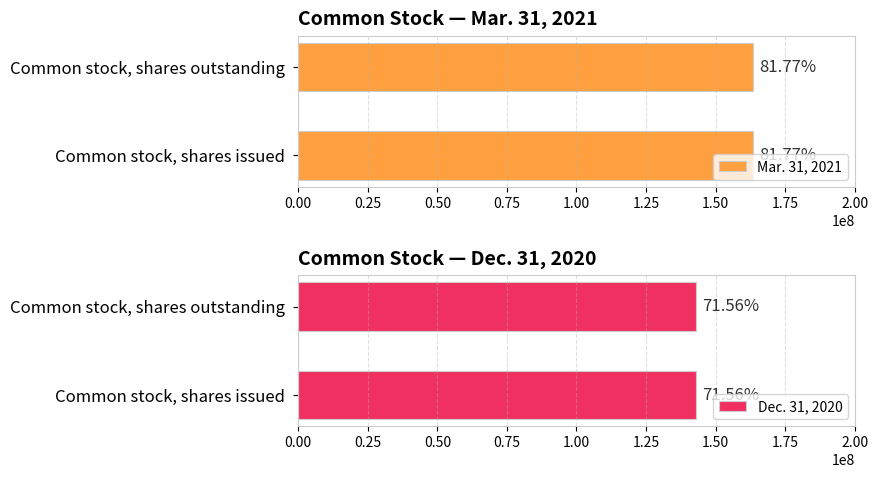

The Dec. 31, 2020 series shows 286959195 at Common stock, shares issued. True or false?

False